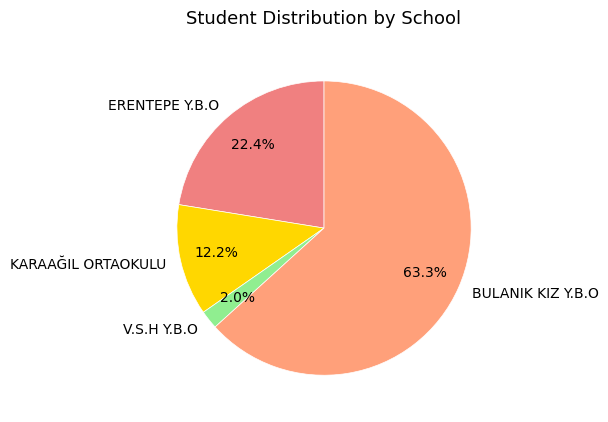

Between BULANIK KIZ Y.B.O and KARAAĞIL ORTAOKULU, which is larger?

BULANIK KIZ Y.B.O